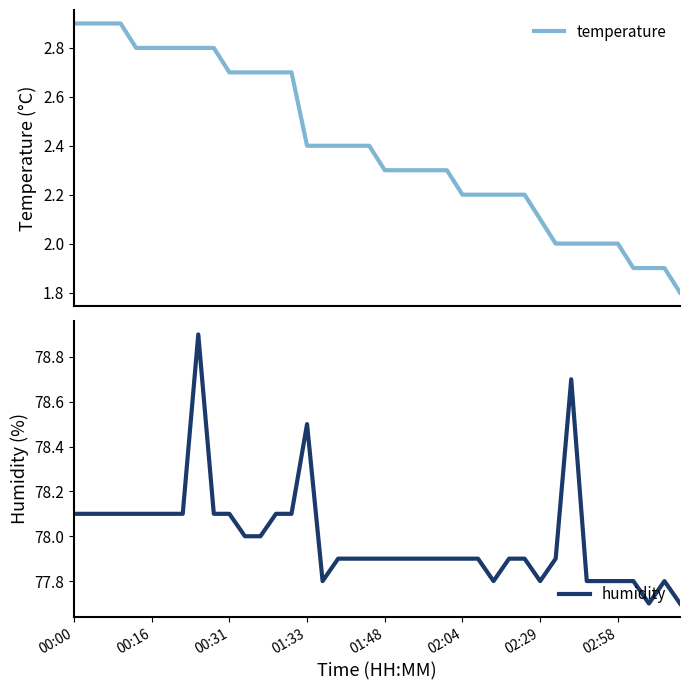

At which category does the chart reach its peak across all series?

8